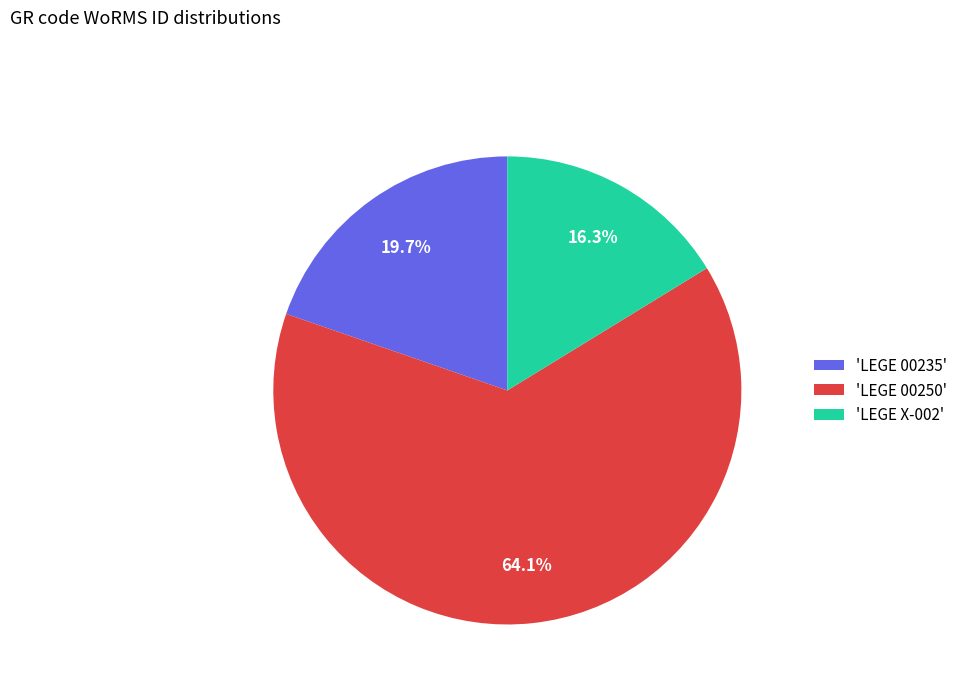

To the nearest percent, what is the difference between the largest and smallest slice percentages?

48%